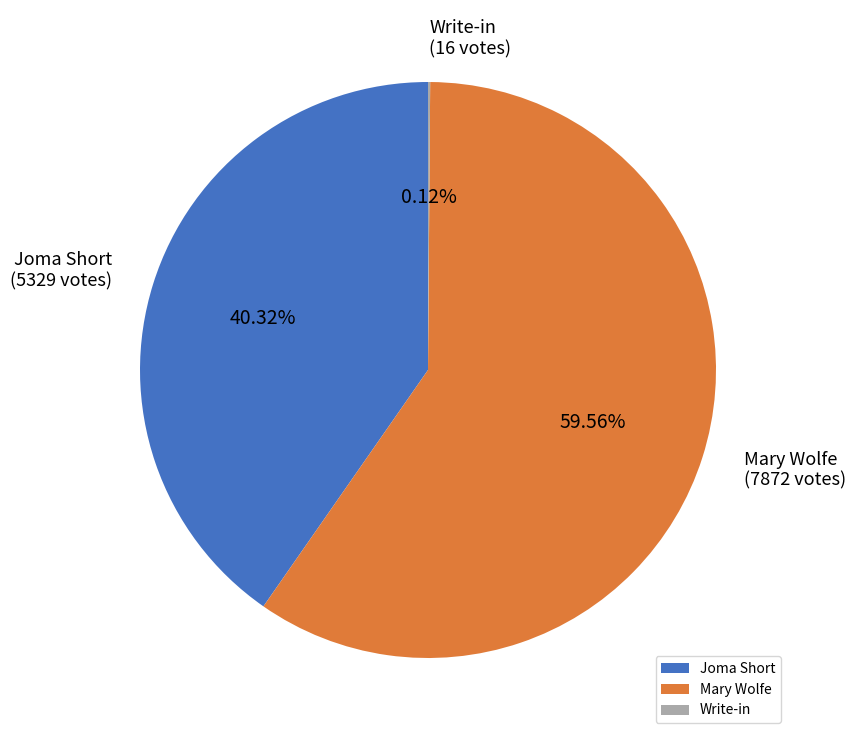

To the nearest percent, what is the difference between the Joma Short and Mary Wolfe slice percentages?

19%